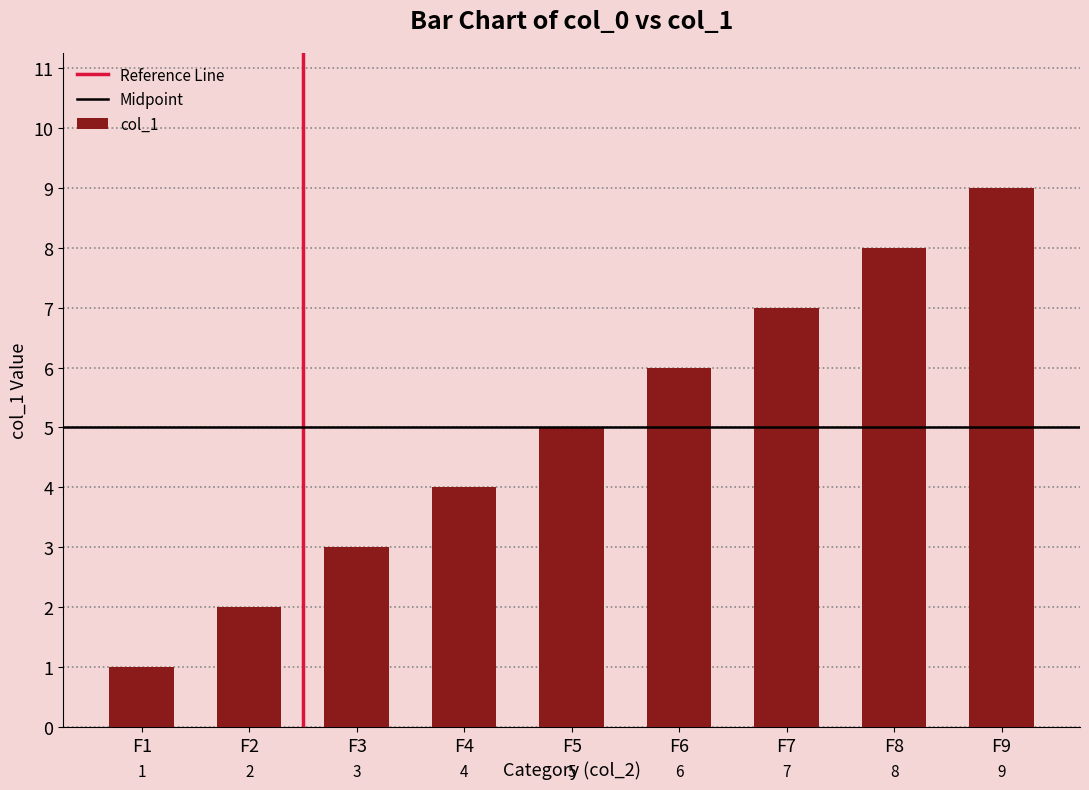

What is the change in value from F5 to F6?

+1